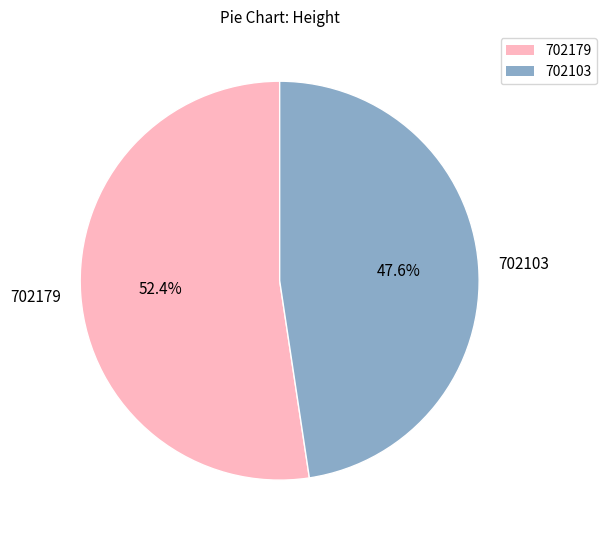

What is the largest slice in the pie chart?

702179